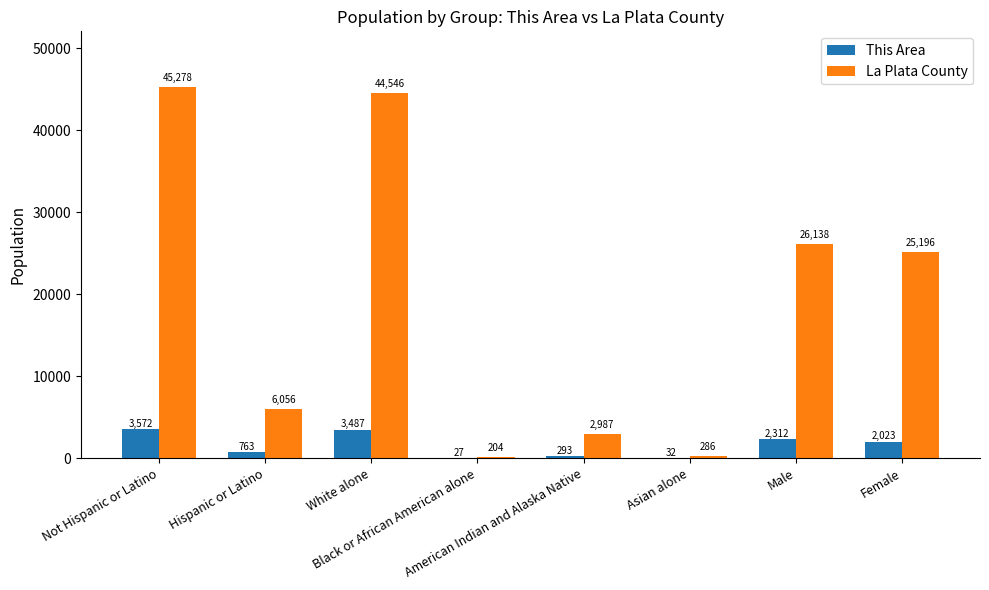

Reading left to right, what are all the values shown in this chart?

This Area: Not Hispanic or Latino=3572	Hispanic or Latino=763	White alone=3487	Black or African American alone=27	American Indian and Alaska Native=293	Asian alone=32	Male=2312	Female=2023
La Plata County: Not Hispanic or Latino=45278	Hispanic or Latino=6056	White alone=44546	Black or African American alone=204	American Indian and Alaska Native=2987	Asian alone=286	Male=26138	Female=25196